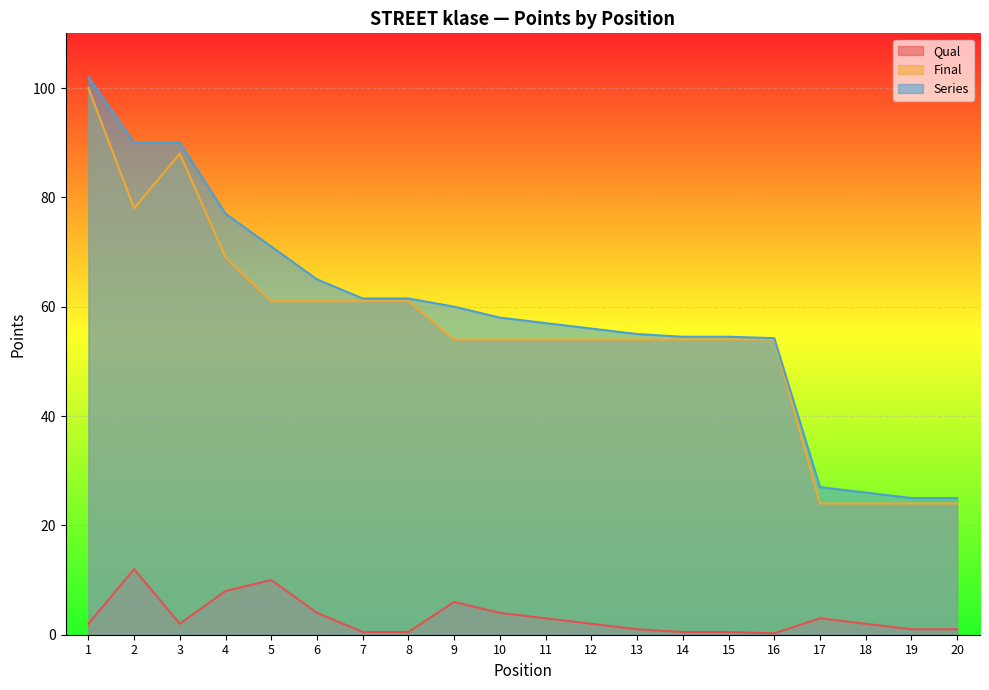

Reading left to right, extract all data points from this chart.

Qual: 1=2.0	2=12.0	3=2.0	4=8.0	5=10.0	6=4.0	7=0.5	8=0.5	9=6.0	10=4.0	11=3.0	12=2.0	13=1.0	14=0.5	15=0.5	16=0.2	17=3.0	18=2.0	19=1.0	20=1.0
Final: 1=100.0	2=78.0	3=88.0	4=69.0	5=61.0	6=61.0	7=61.0	8=61.0	9=54.0	10=54.0	11=54.0	12=54.0	13=54.0	14=54.0	15=54.0	16=54.0	17=24.0	18=24.0	19=24.0	20=24.0
Series: 1=102.0	2=90.0	3=90.0	4=77.0	5=71.0	6=65.0	7=61.5	8=61.5	9=60.0	10=58.0	11=57.0	12=56.0	13=55.0	14=54.5	15=54.5	16=54.2	17=27.0	18=26.0	19=25.0	20=25.0